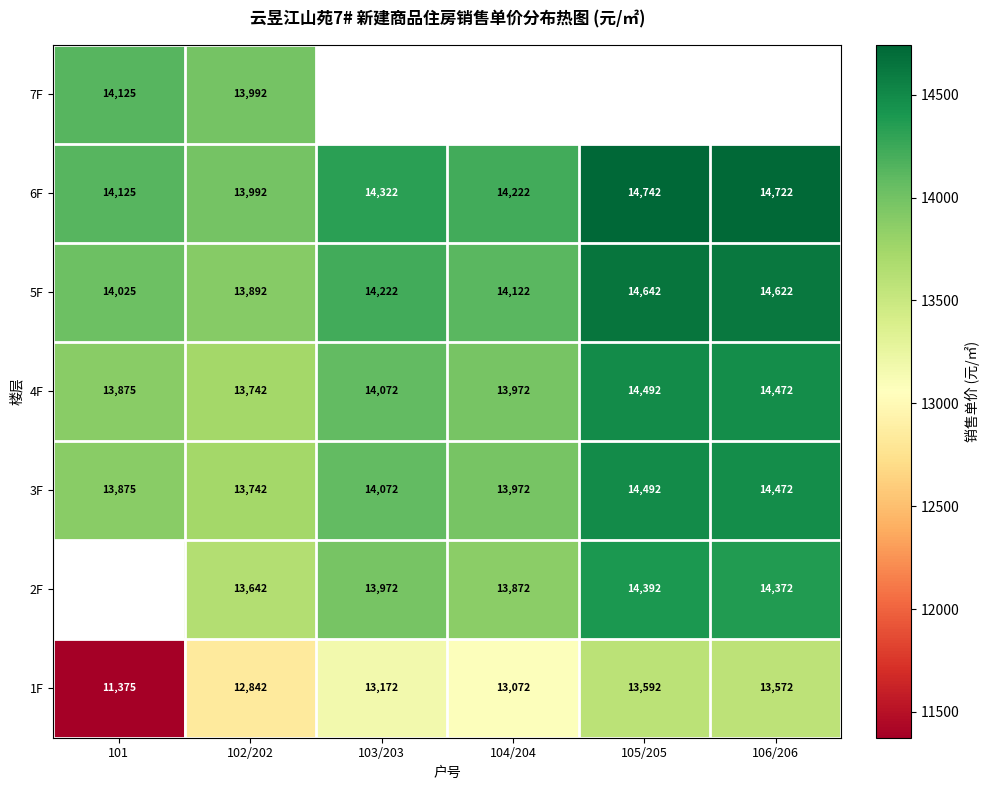

Rank the categories by 3F value from highest to lowest.

105/205, 106/206, 103/203, 104/204, 101, 102/202